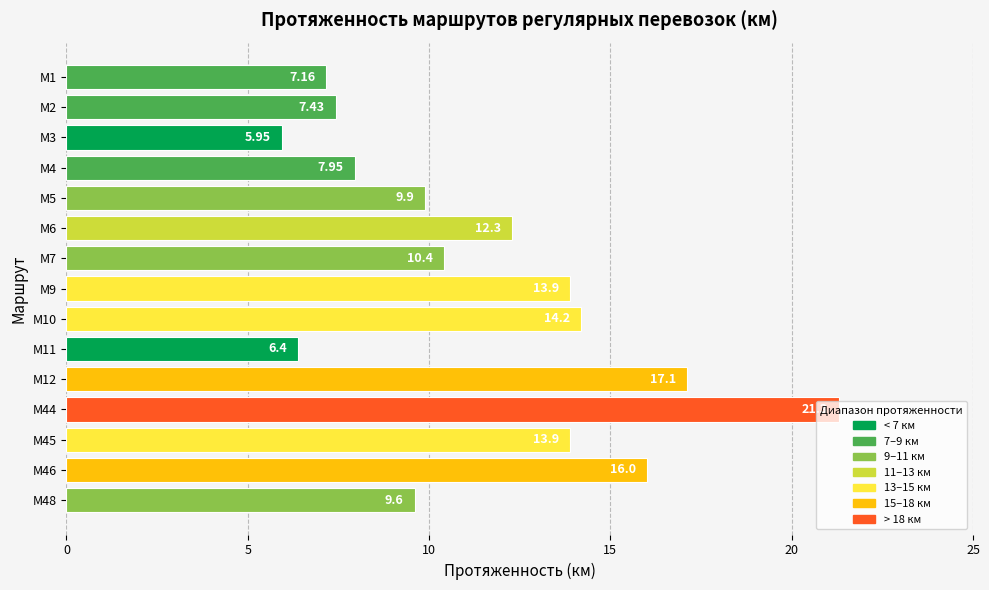

What is the average value?

11.6